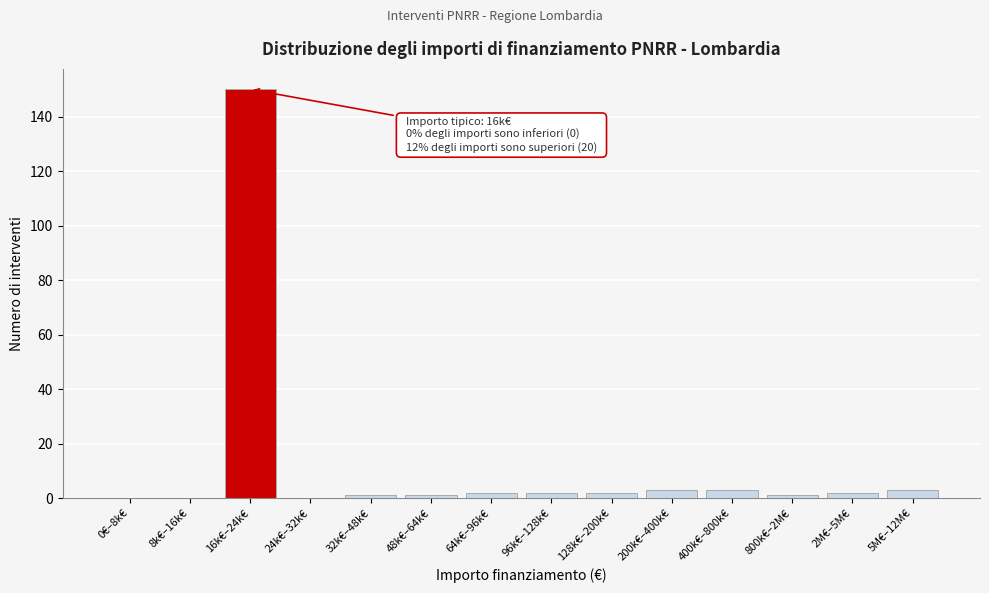

Reading right to left, extract all data points from this chart.

5M€–12M€=3	2M€–5M€=2	800k€–2M€=1	400k€–800k€=3	200k€–400k€=3	128k€–200k€=2	96k€–128k€=2	64k€–96k€=2	48k€–64k€=1	32k€–48k€=1	24k€–32k€=0	16k€–24k€=150	8k€–16k€=0	0€–8k€=0